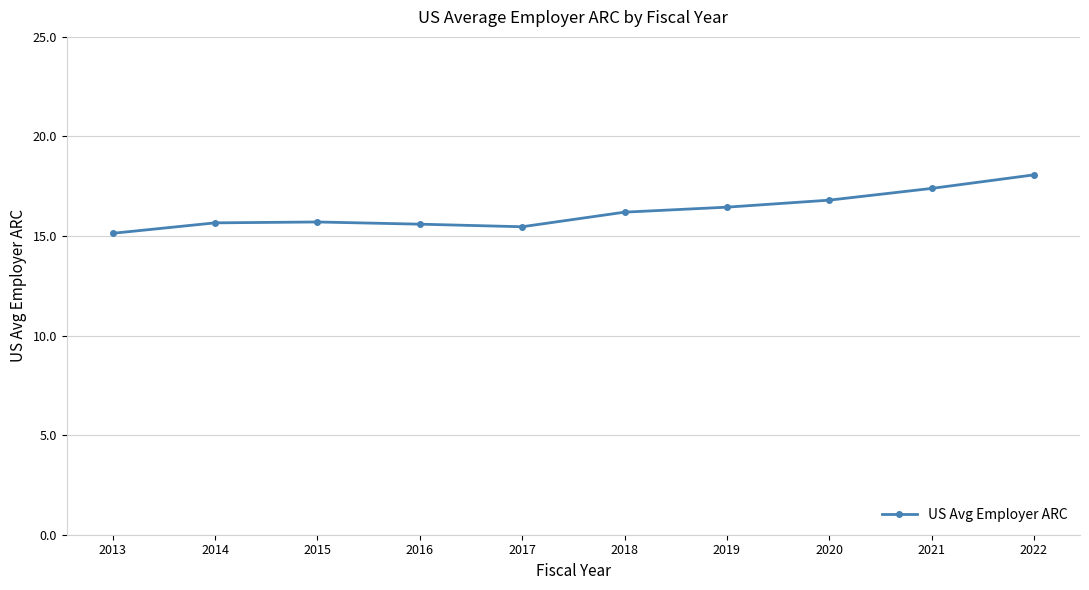

Is it true that the value at 2015 is 6.0?

False